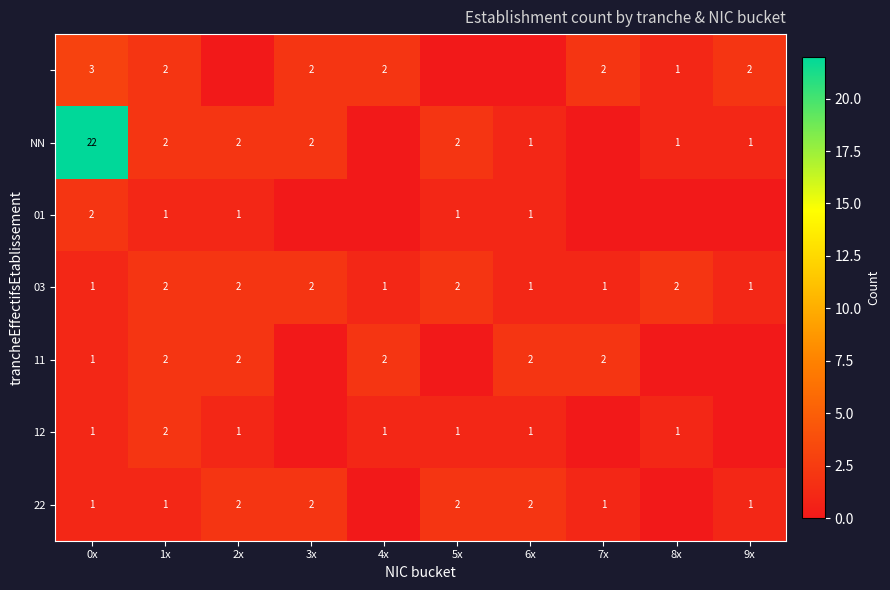

What is the total value across all series at 0x?

31